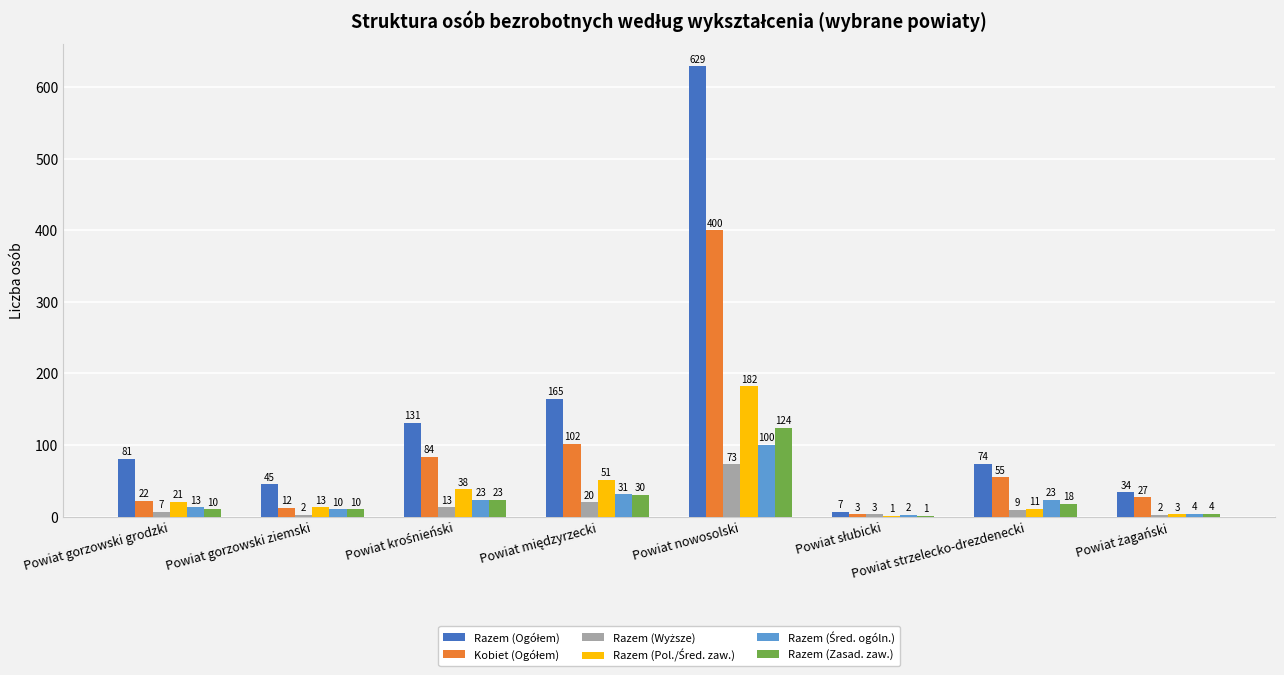

What is the greatest value displayed?

629